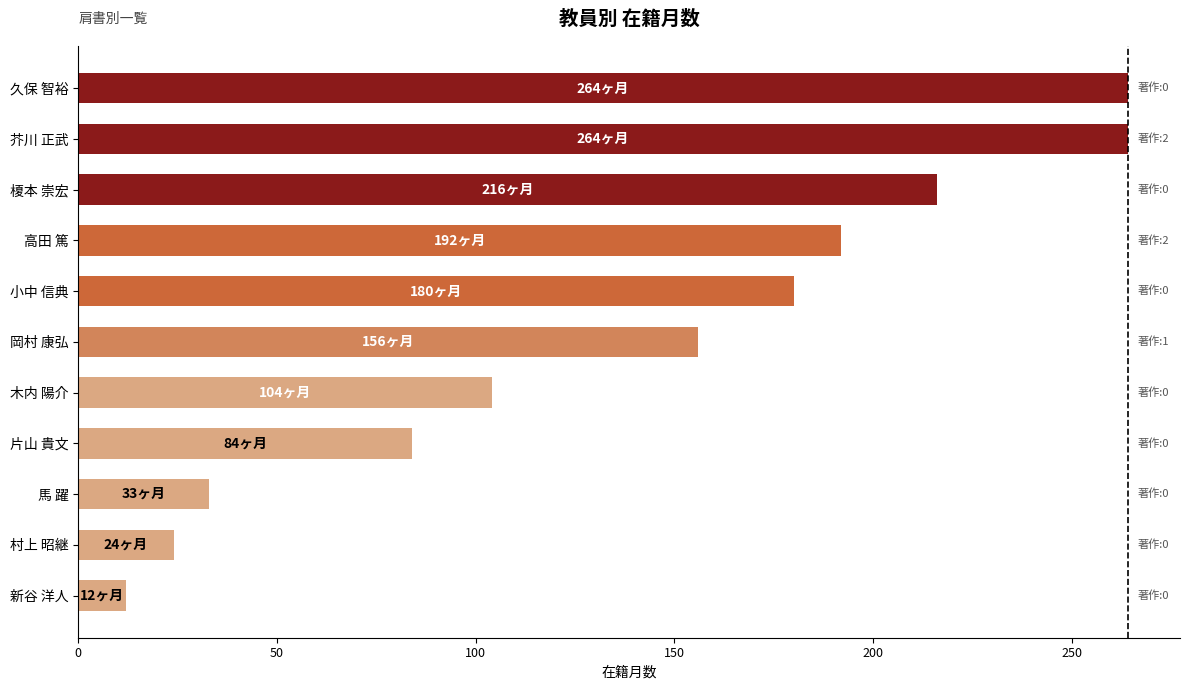

The value at 芥川 正武 is 74. True or false?

False